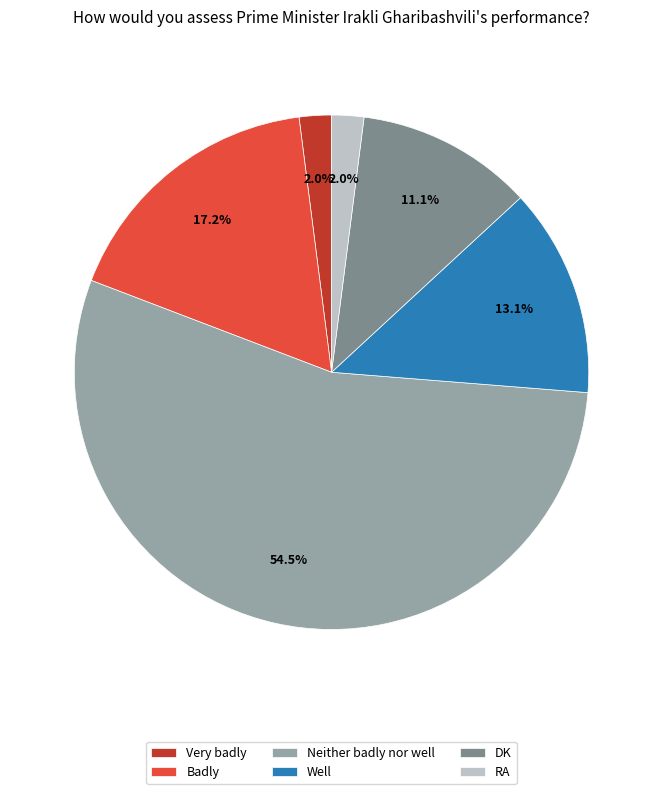

Is it true that Very badly is 2% of the pie?

True